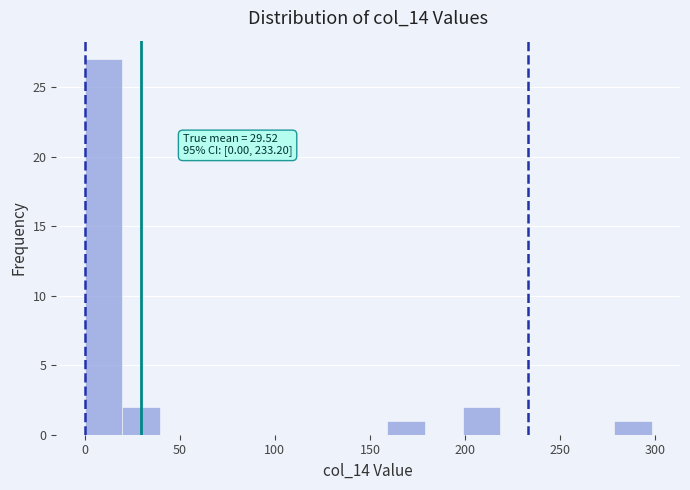

Read against the x-axis, roughly where is the centre of the tallest bar?

10